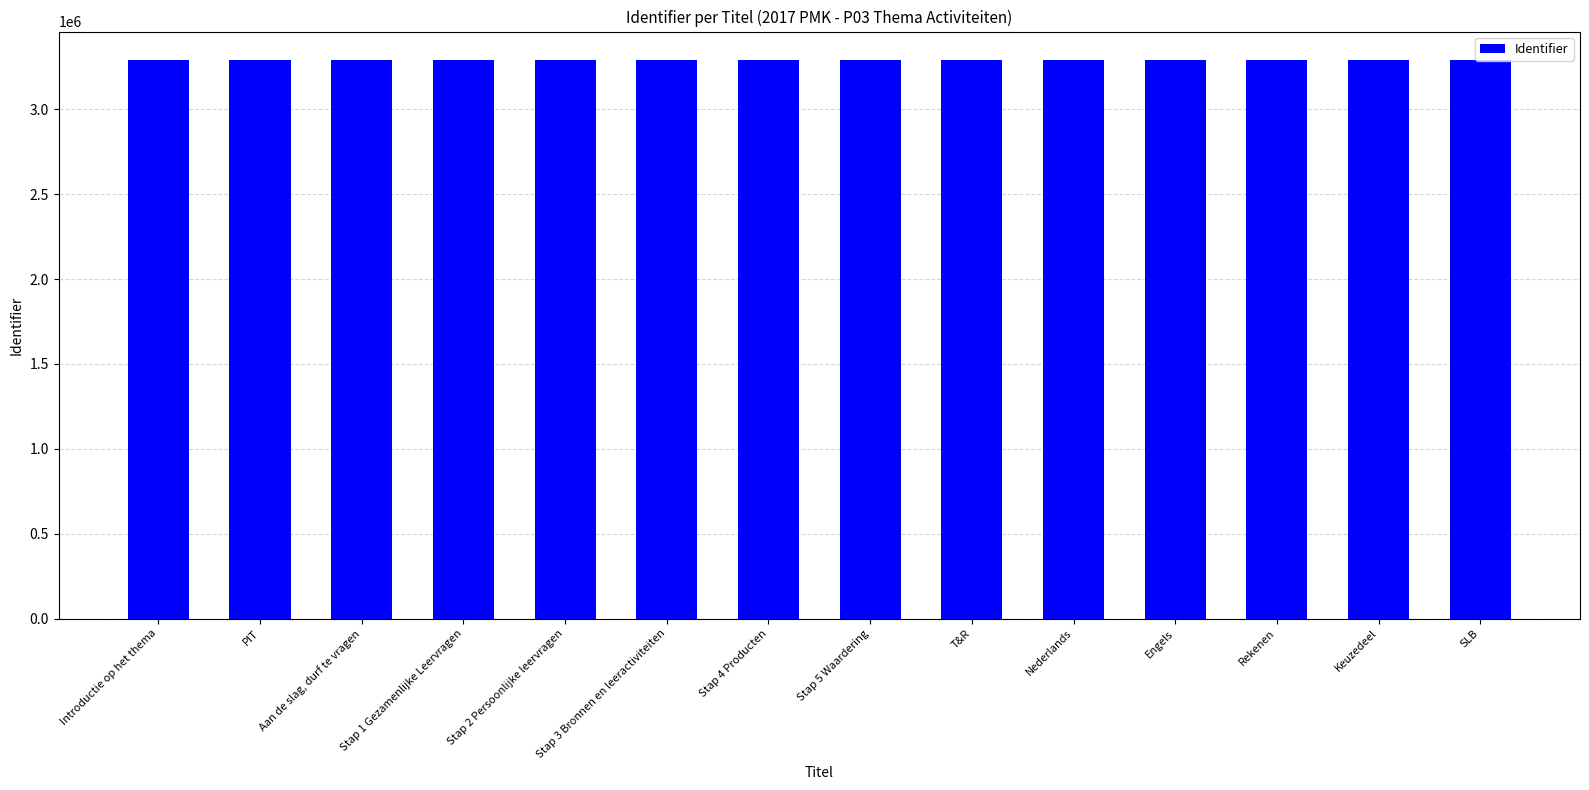

What is the greatest value displayed?

3293761